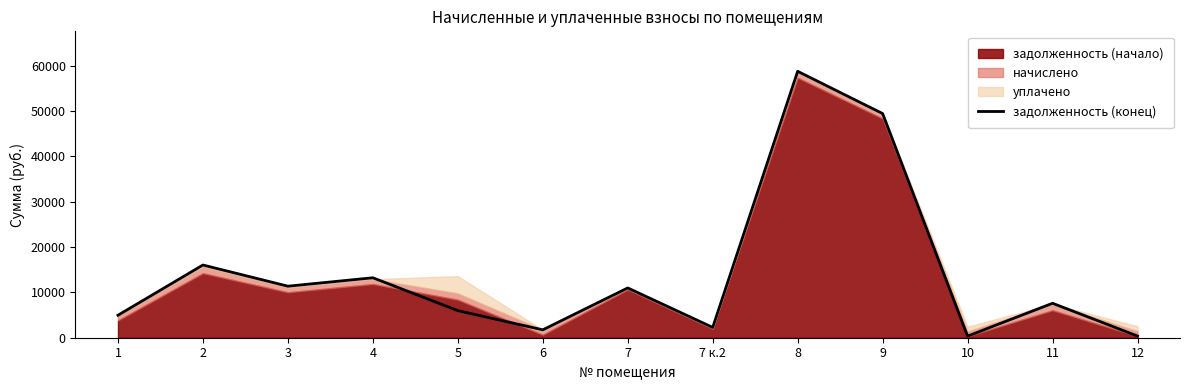

True or false: the data shows 7597.6 at 11.

True